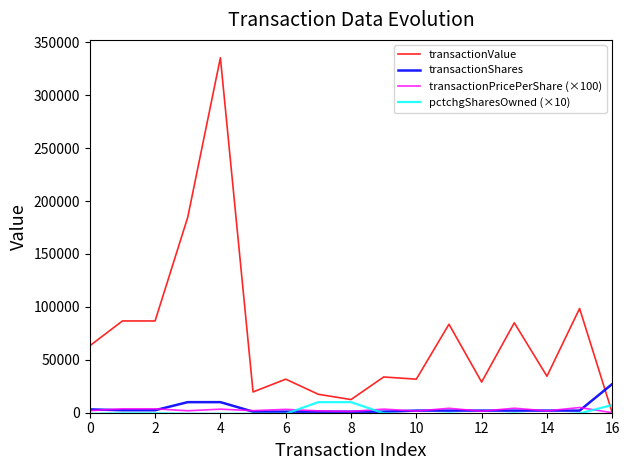

How many times do transactionValue and transactionShares cross each other?

1